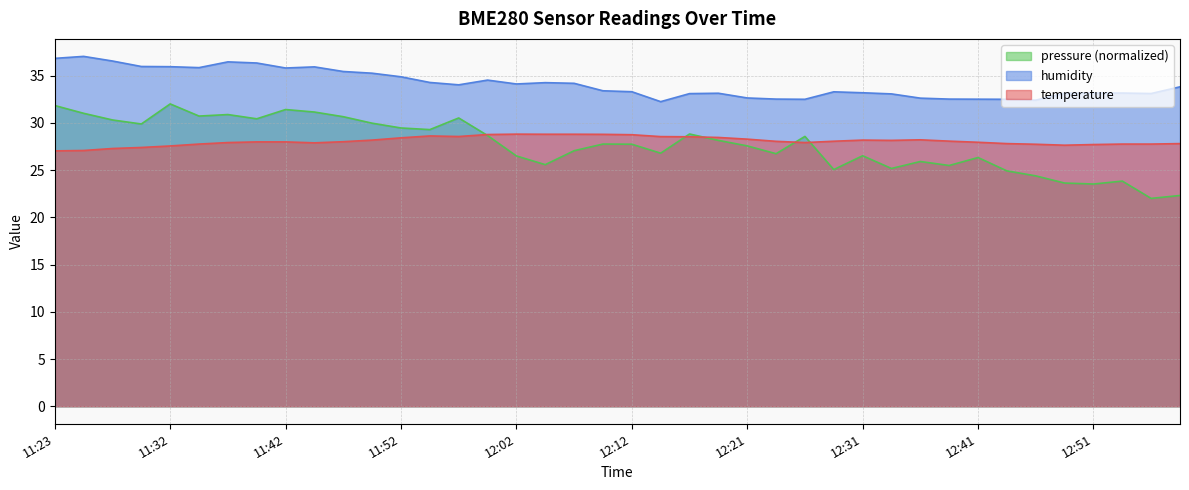

What position from the right is 12:29?

13